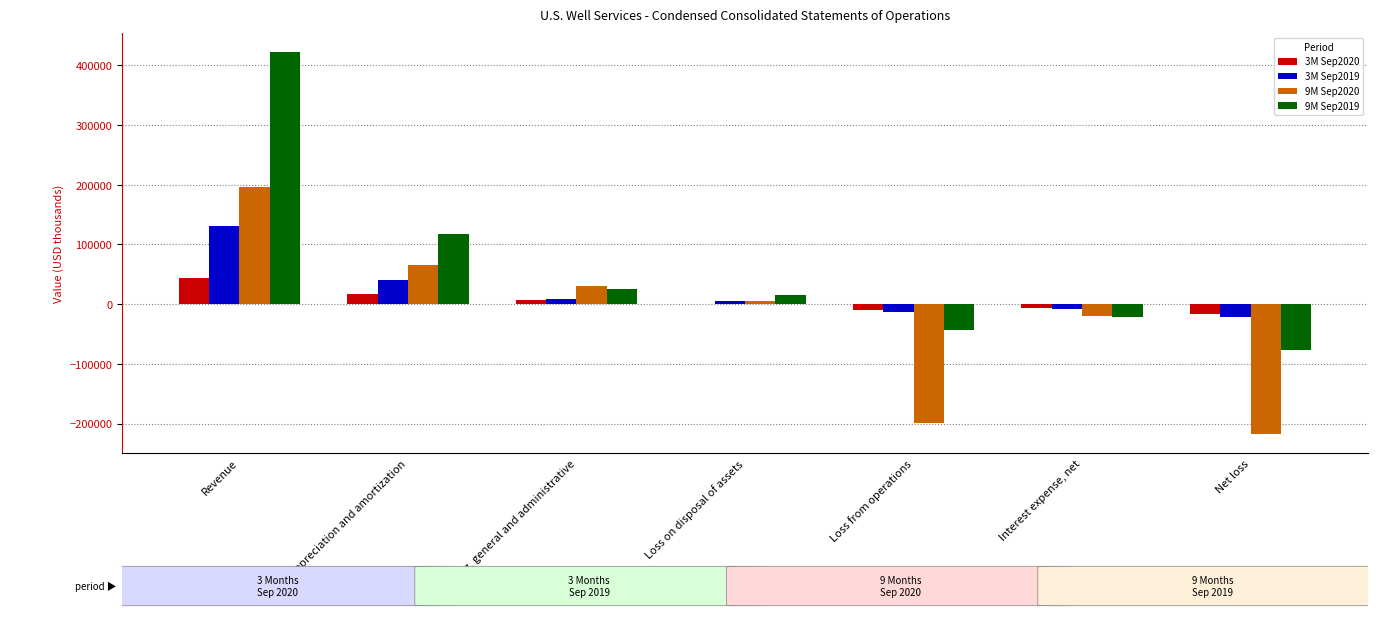

At which category does the chart reach its peak across all series?

Revenue